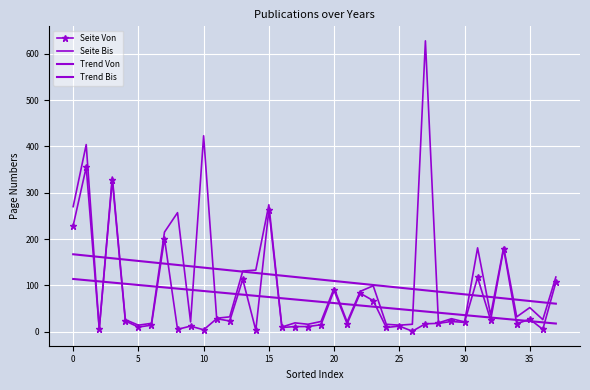

What are all the series names shown in the legend?

Seite Von, Seite Bis, Trend Von, Trend Bis